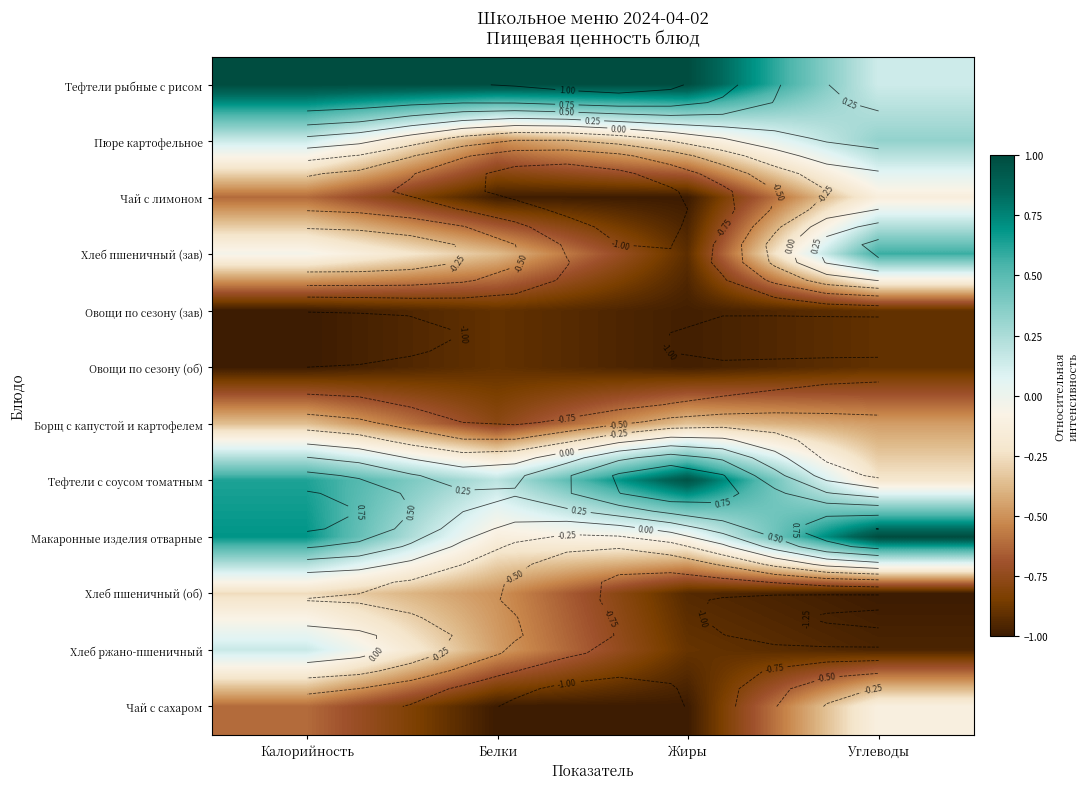

The Тефтели рыбные с рисом series shows 1.0 at Белки. True or false?

True